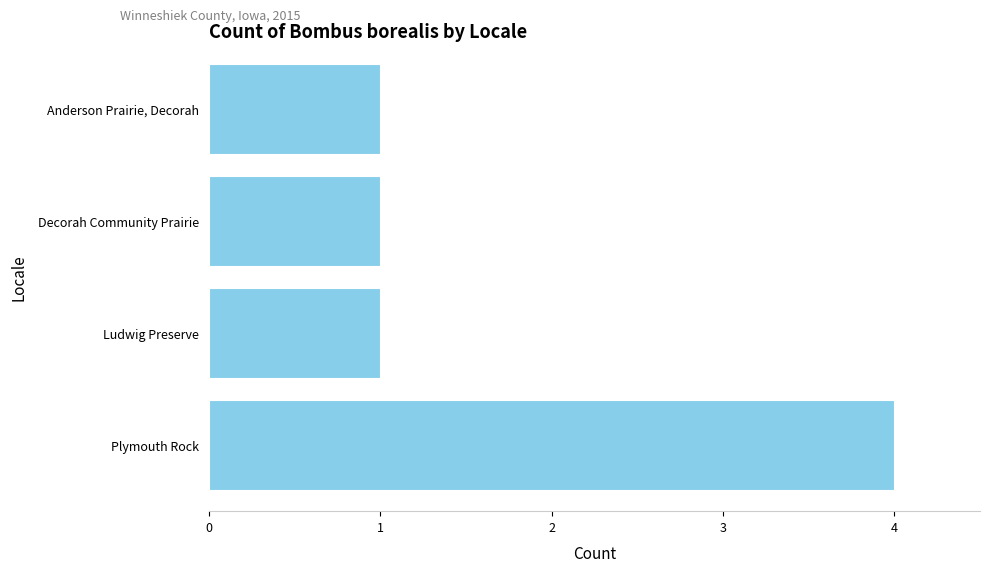

What is the minimum value shown in the chart?

1